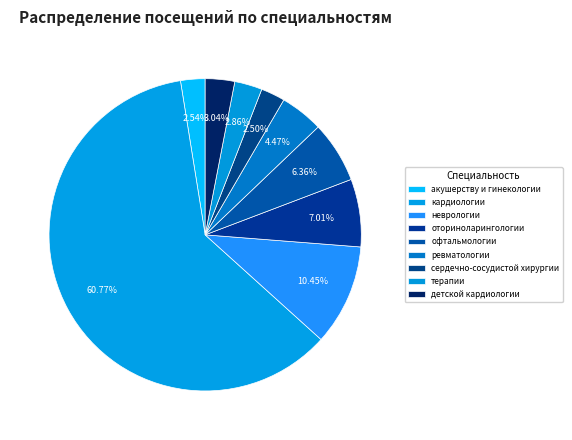

Rank the categories by value from highest to lowest.

кардиологии, неврологии, оториноларингологии, офтальмологии, ревматологии, детской кардиологии, терапии, акушерству и гинекологии, сердечно-сосудистой хирургии